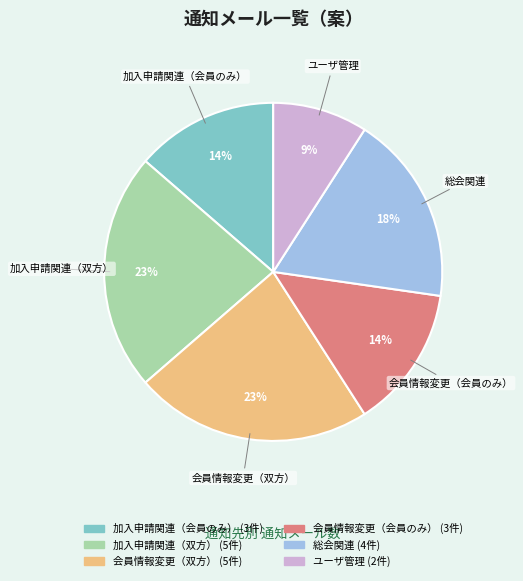

To the nearest percent, what is the difference between the largest and smallest slice percentages?

14%